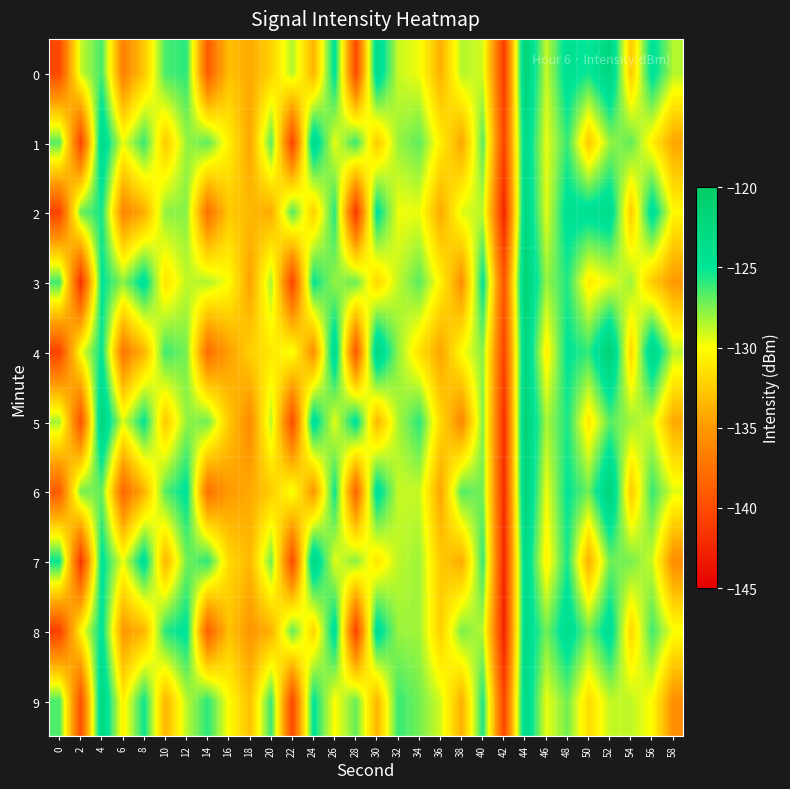

Rank the series by their maximum value, from highest to lowest.

4, 3, 5, 0, 6, 2, 9, 7, 8, 1